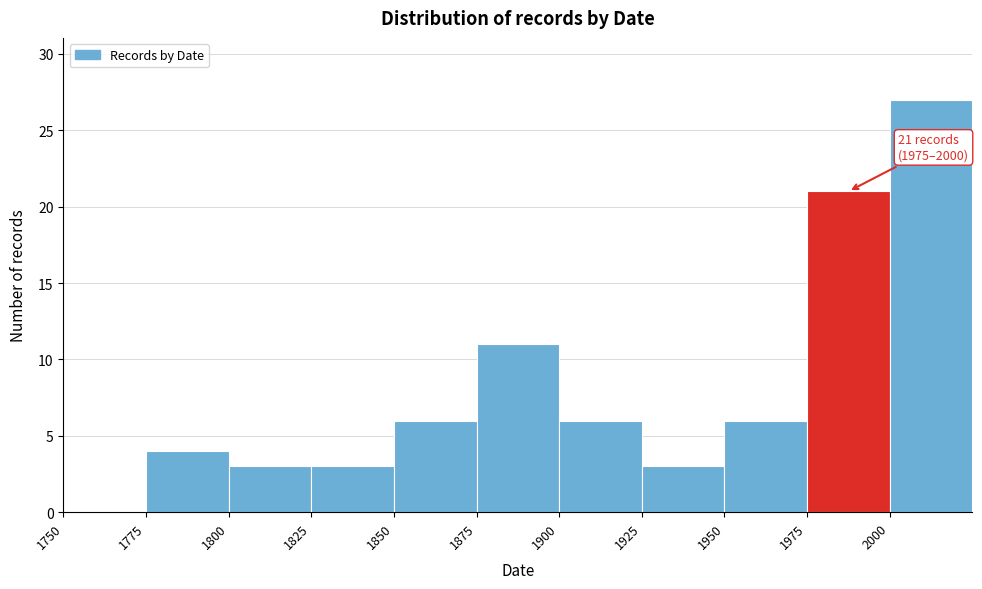

Which range on the x-axis has the tallest bar?

2000 to 2025